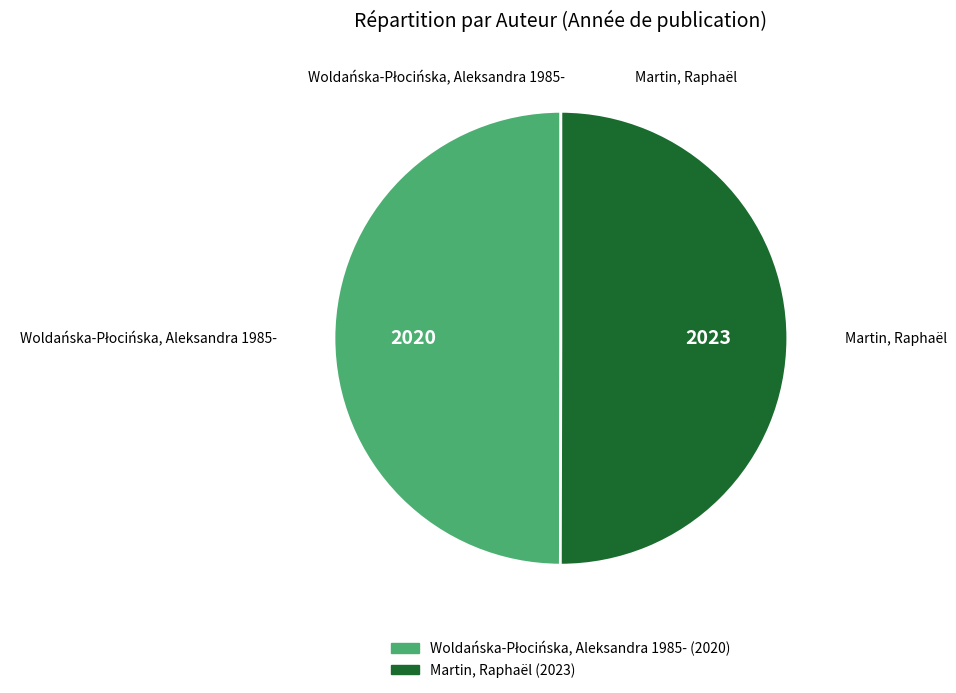

Count the number of slices in the pie.

2